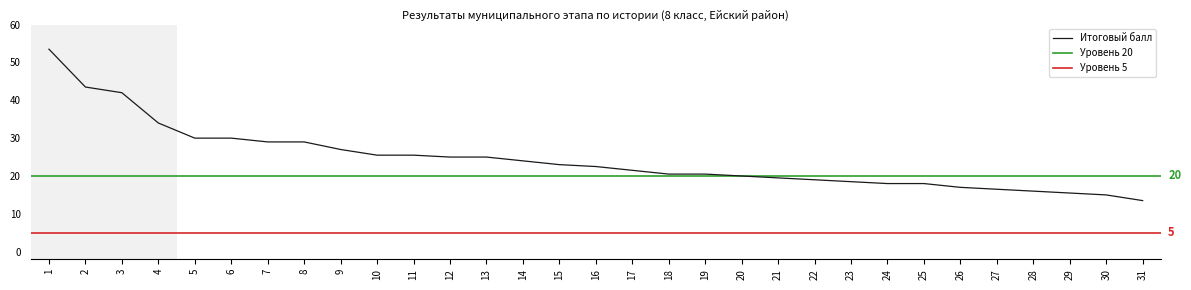

True or false: Итоговый балл has a value of 20.5 at 19.

True